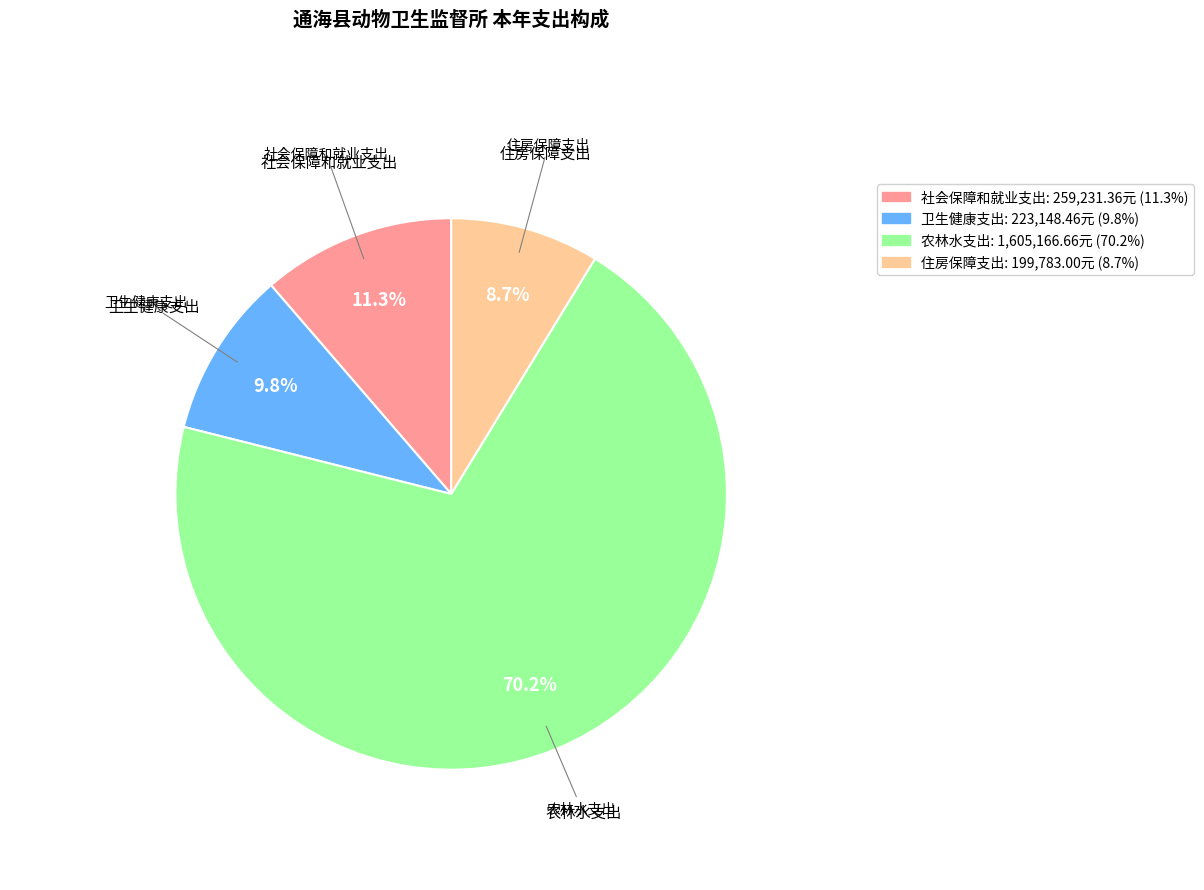

What is the ratio of the value at 社会保障和就业支出 to the value at 住房保障支出?

1.3